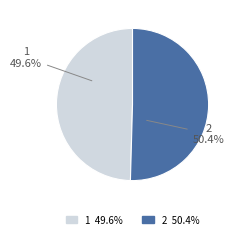

What is the largest slice in the pie chart?

2